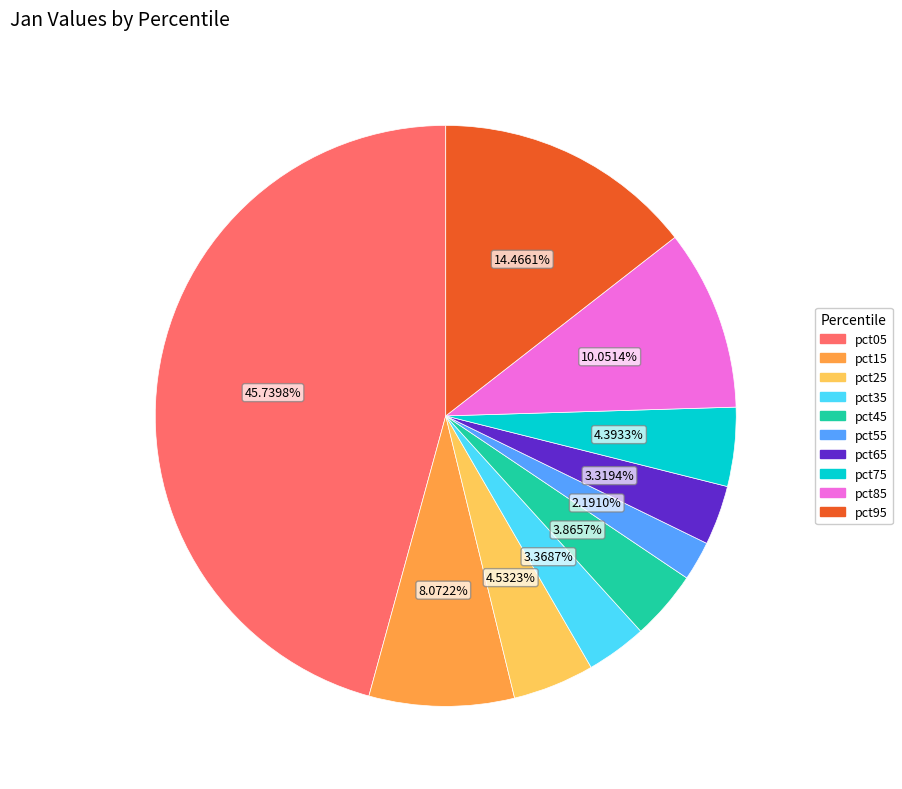

Which category has the smallest portion of the pie?

pct55